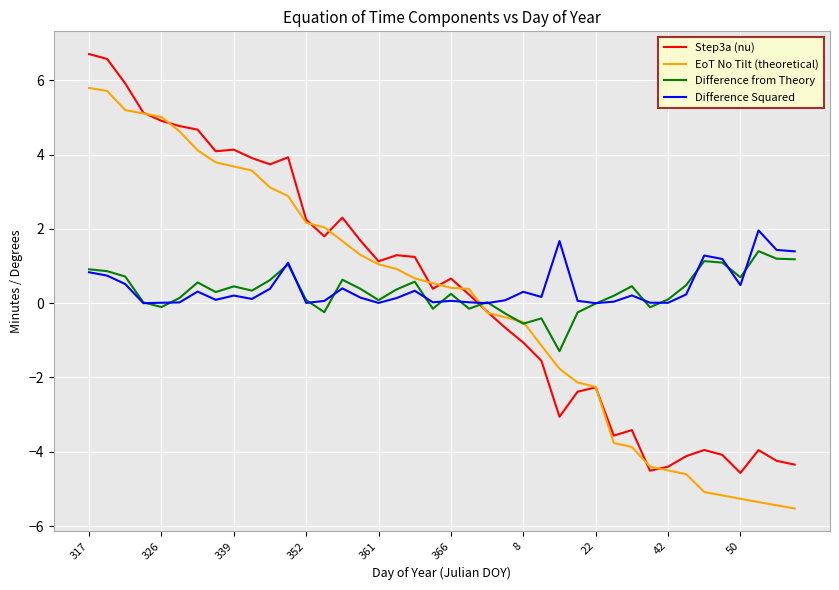

List the series in order of their peak value, lowest first.

Difference from Theory, Difference Squared, EoT No Tilt (theoretical), Step3a (nu)